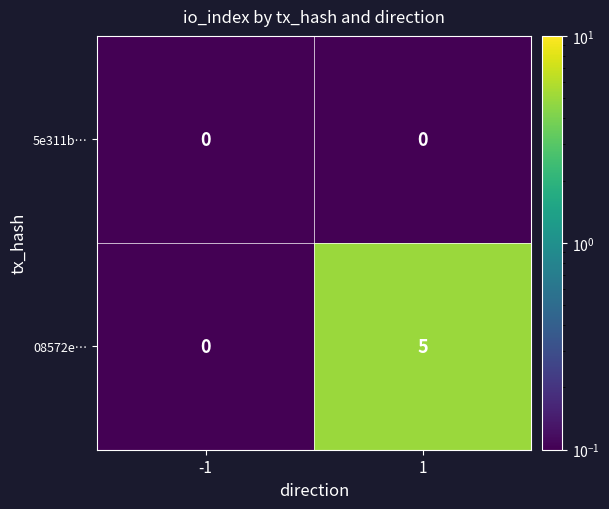

Rank the series at 1 from highest to lowest value.

08572e…, 5e311b…